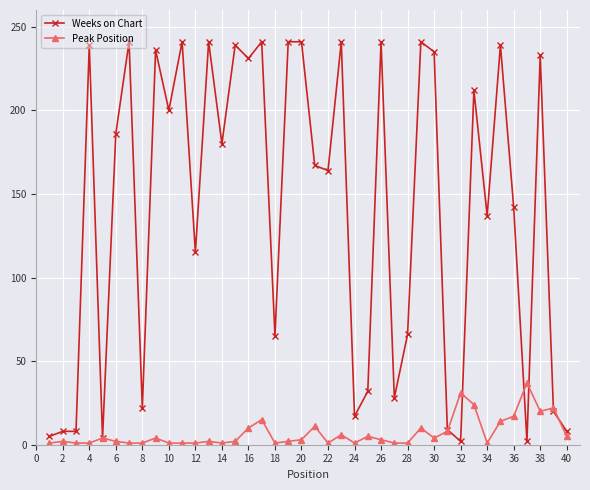

Which series ends up on top after the final intersection of Weeks on Chart and Peak Position?

Weeks on Chart